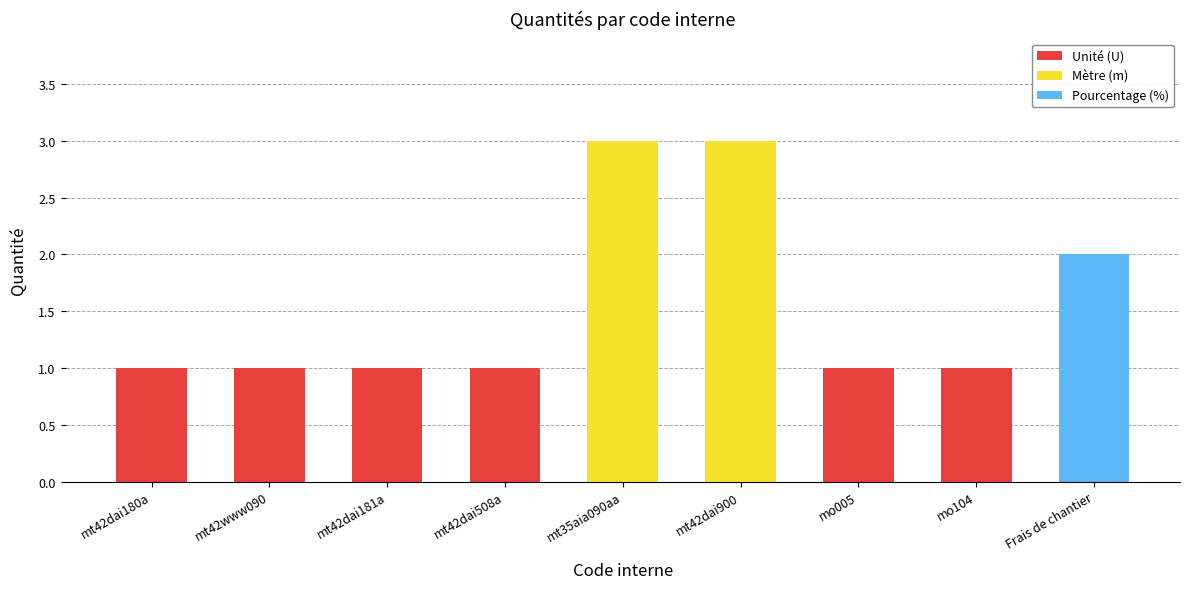

What is the total value across all series at mt42dai900?

3